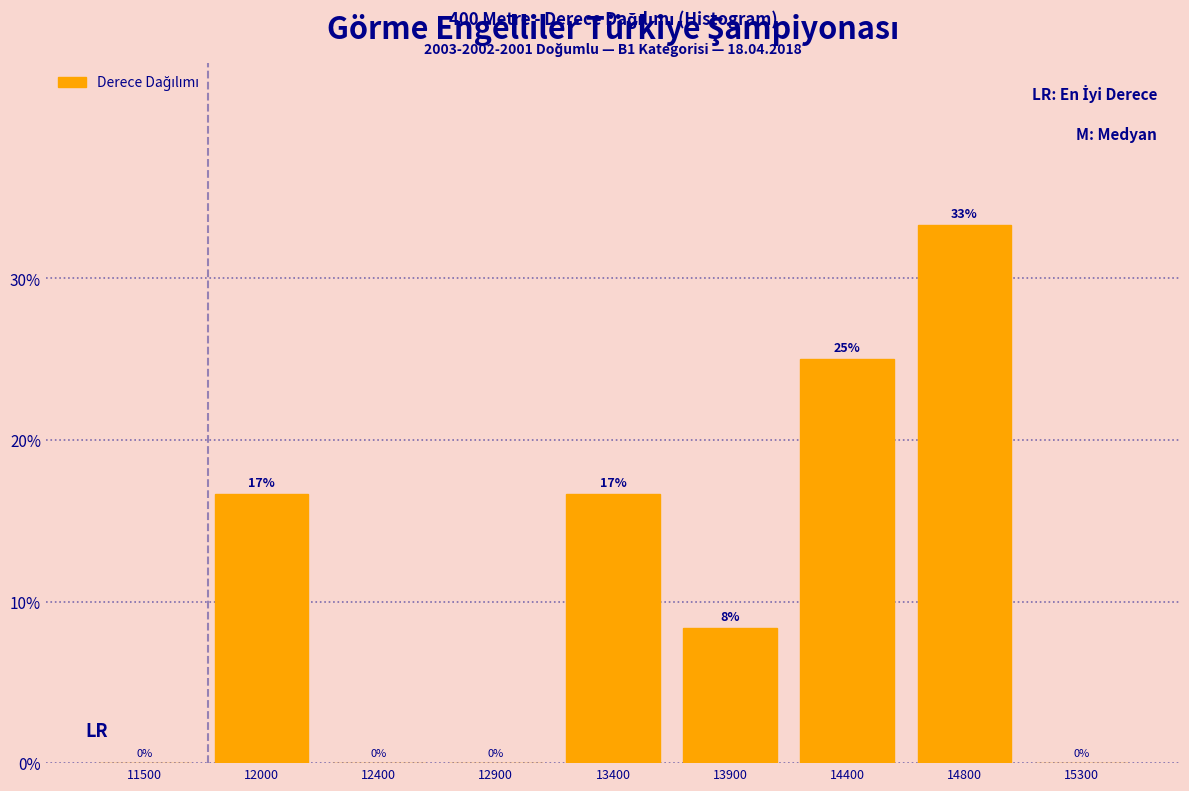

What is the sum of all values?

100.0